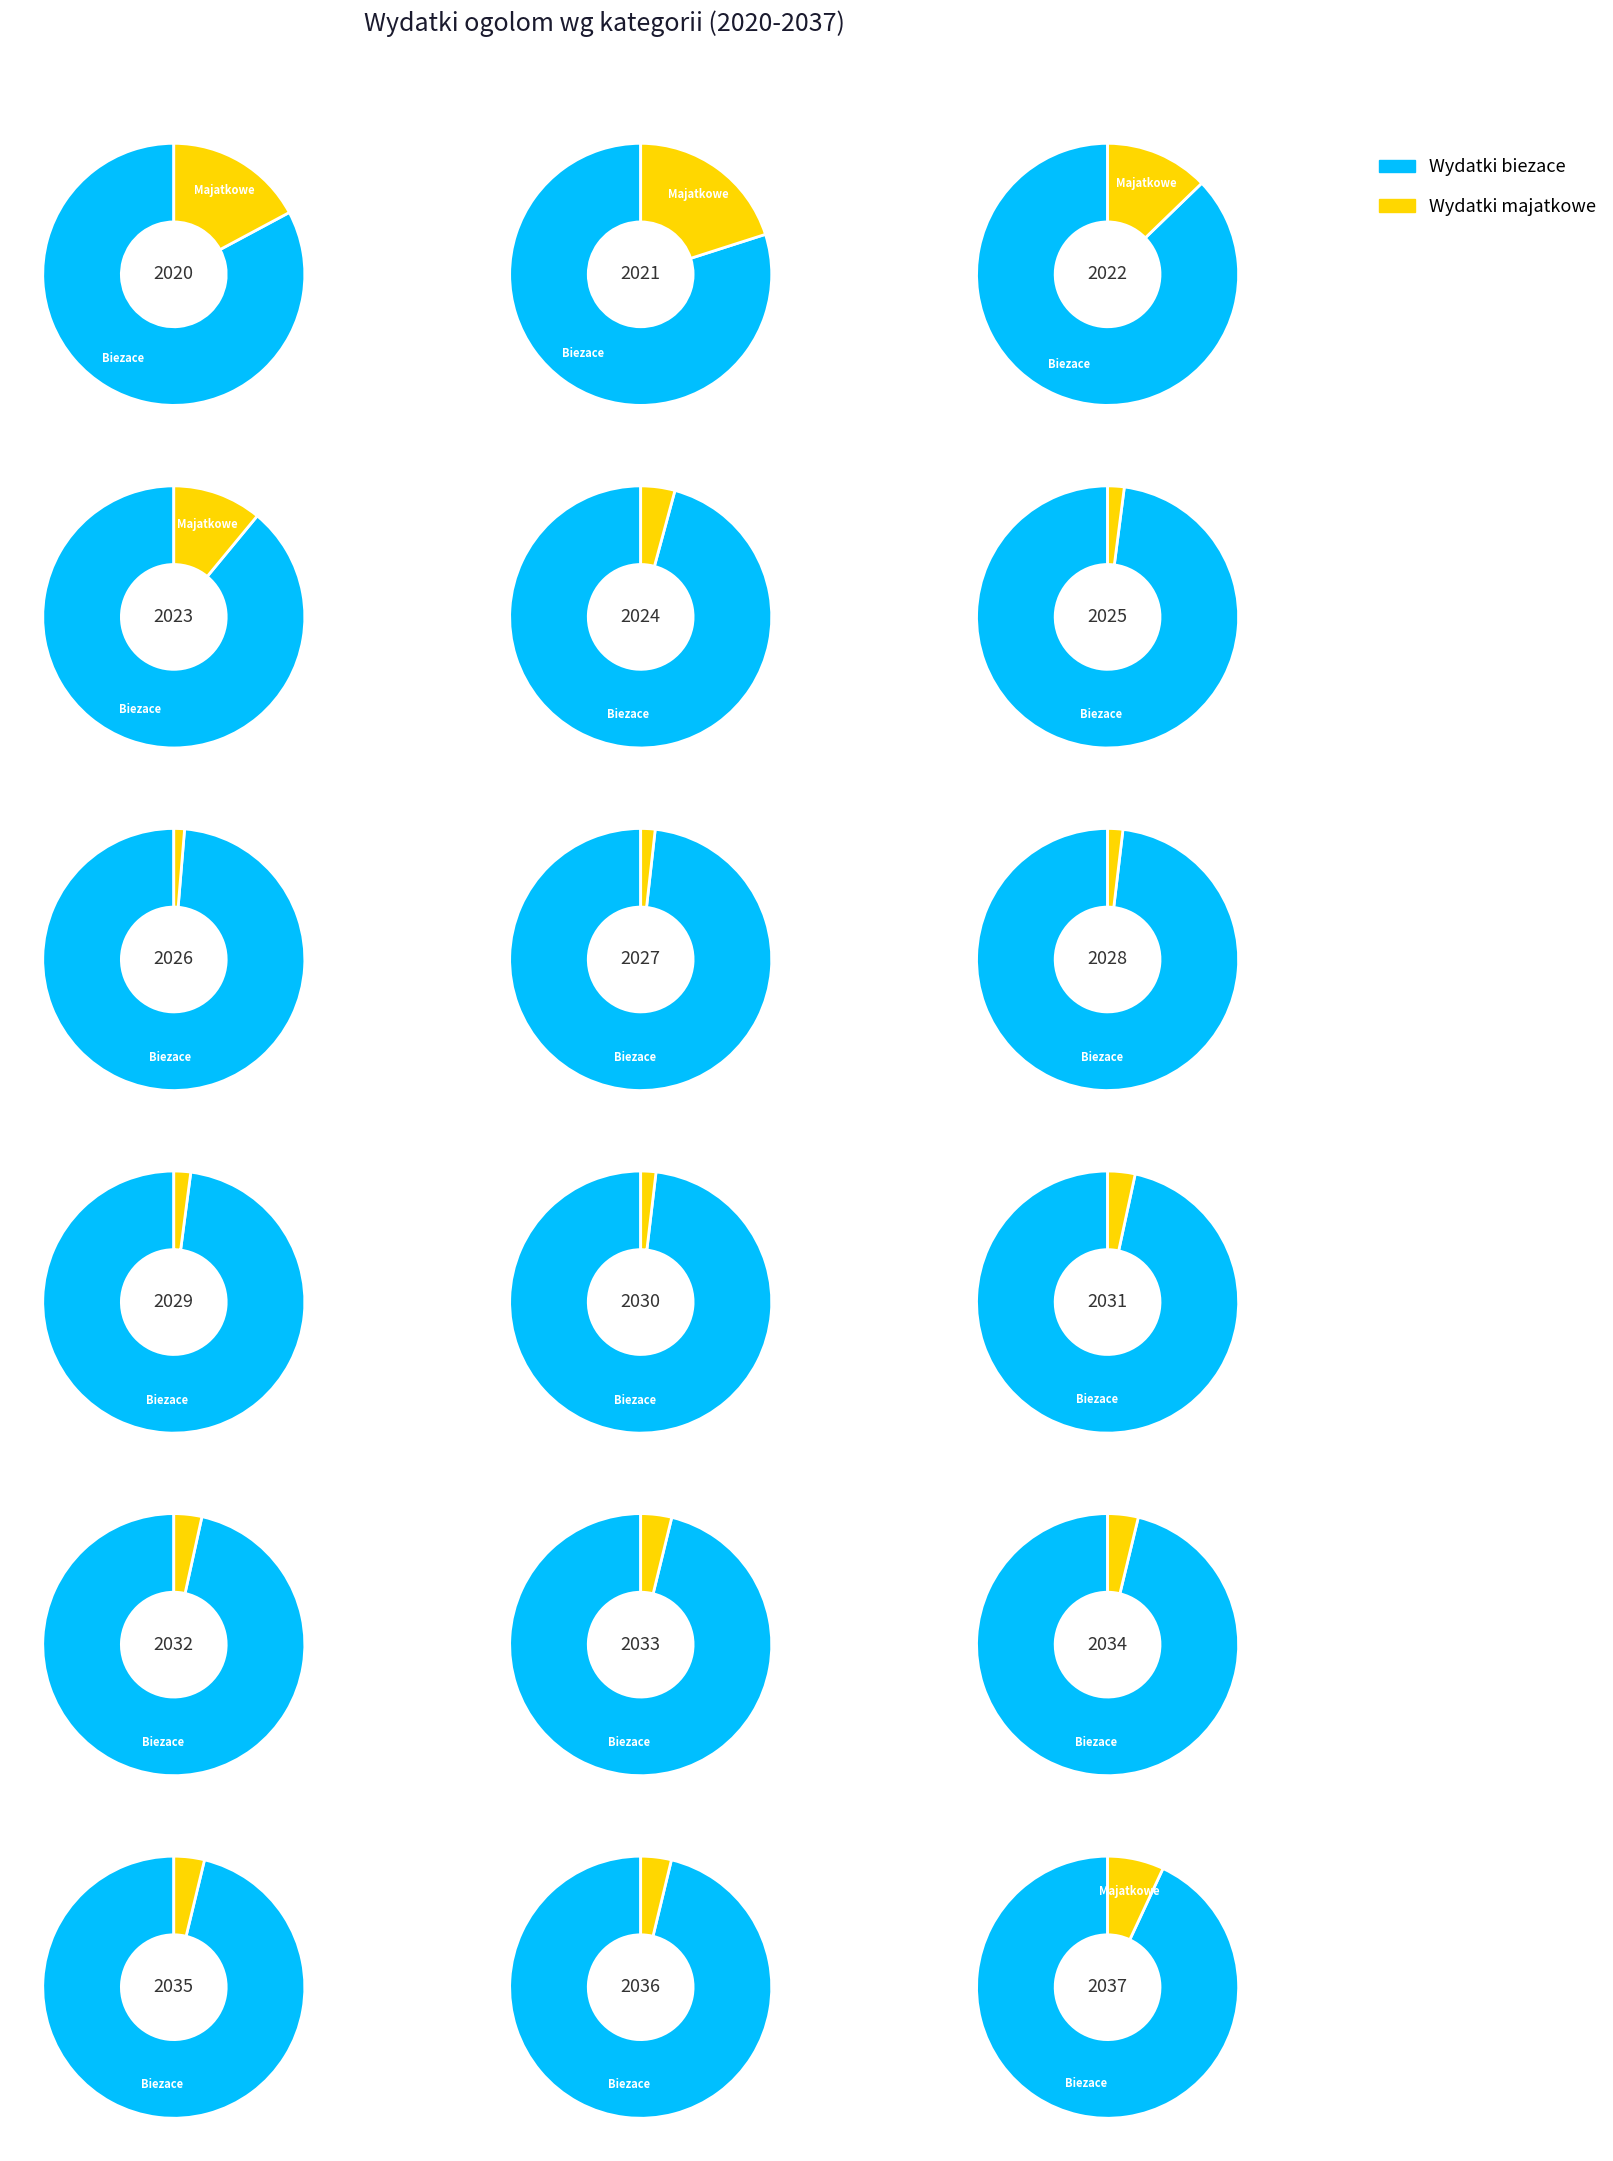

What is the difference between the highest and lowest values at 2026?

37000000.0